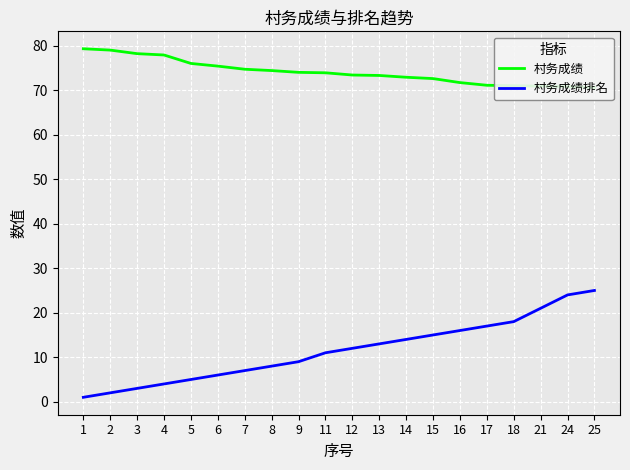

What is the difference between the 村务成绩 values at 21 and 5?

5.1